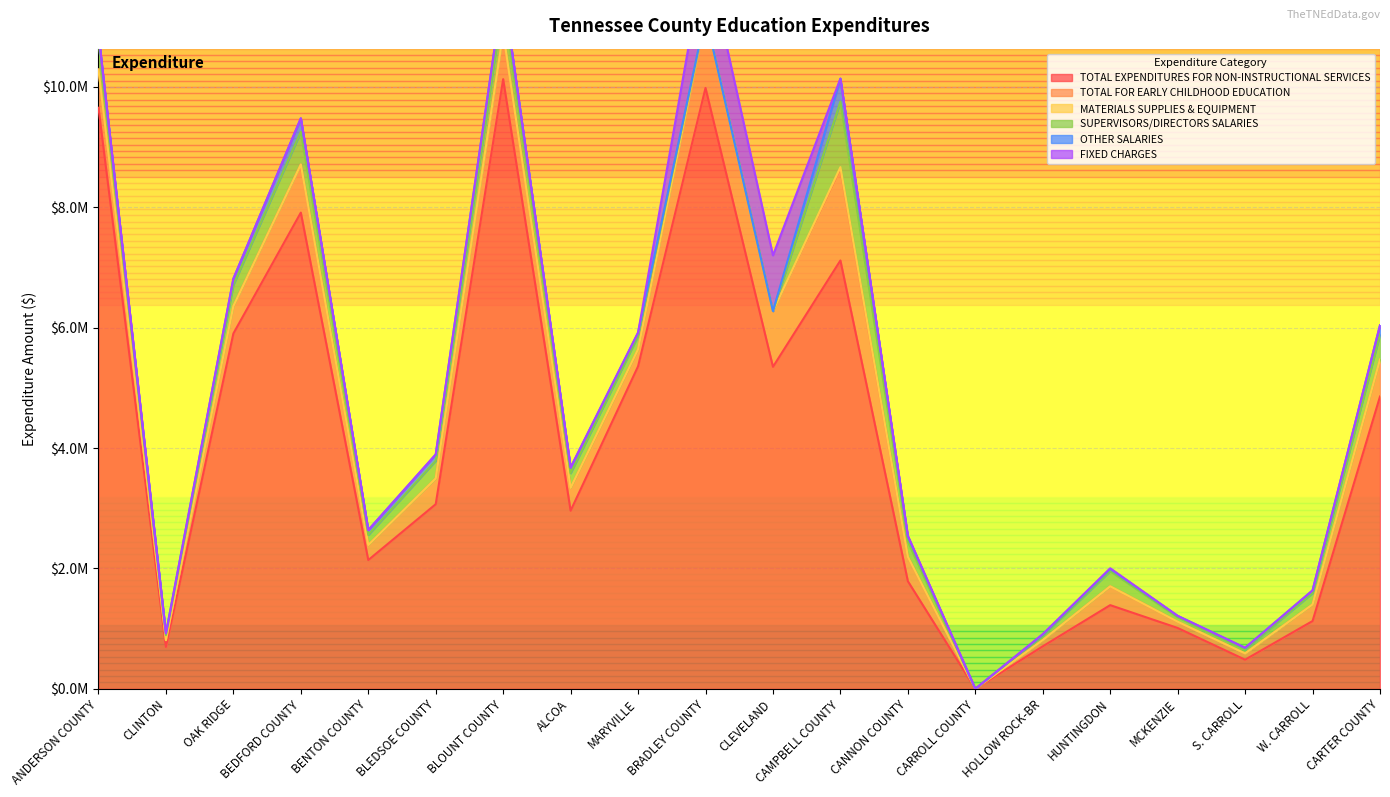

Where do FIXED CHARGES and OTHER SALARIES first cross each other?

MARYVILLE and BRADLEY COUNTY